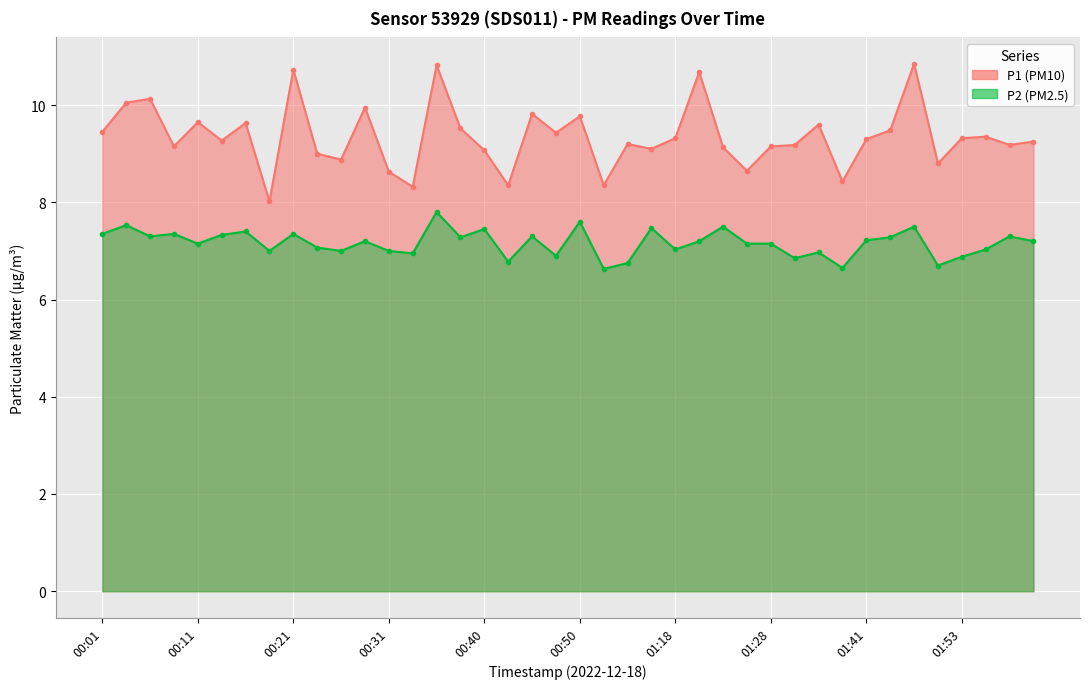

Rank the series at 01:36 from lowest to highest value.

P2, P1